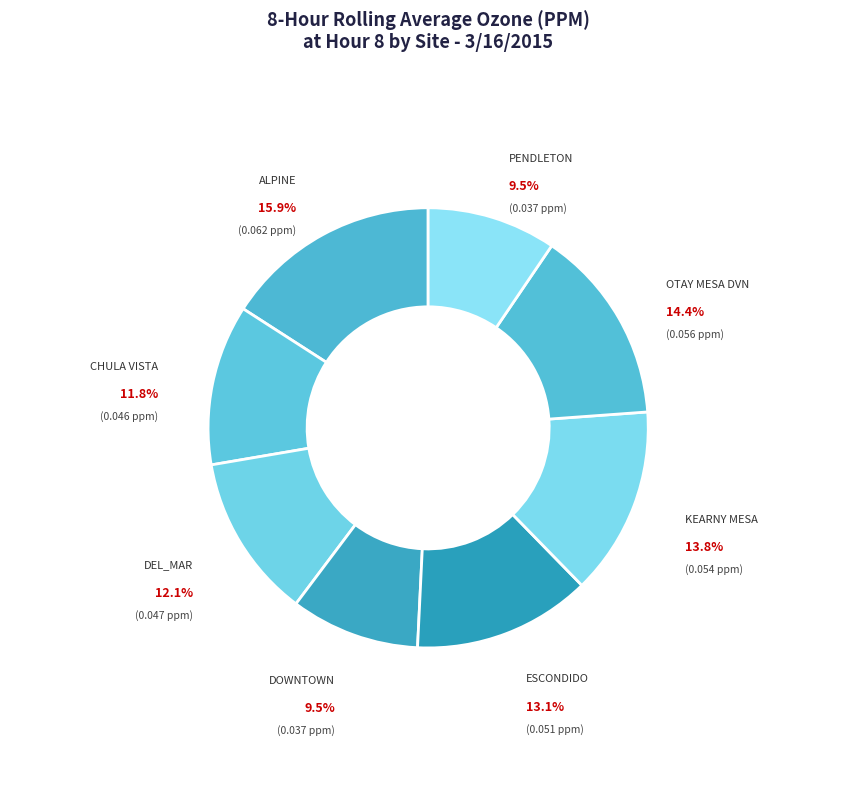

Is it true that PENDLETON is 21% of the pie?

False